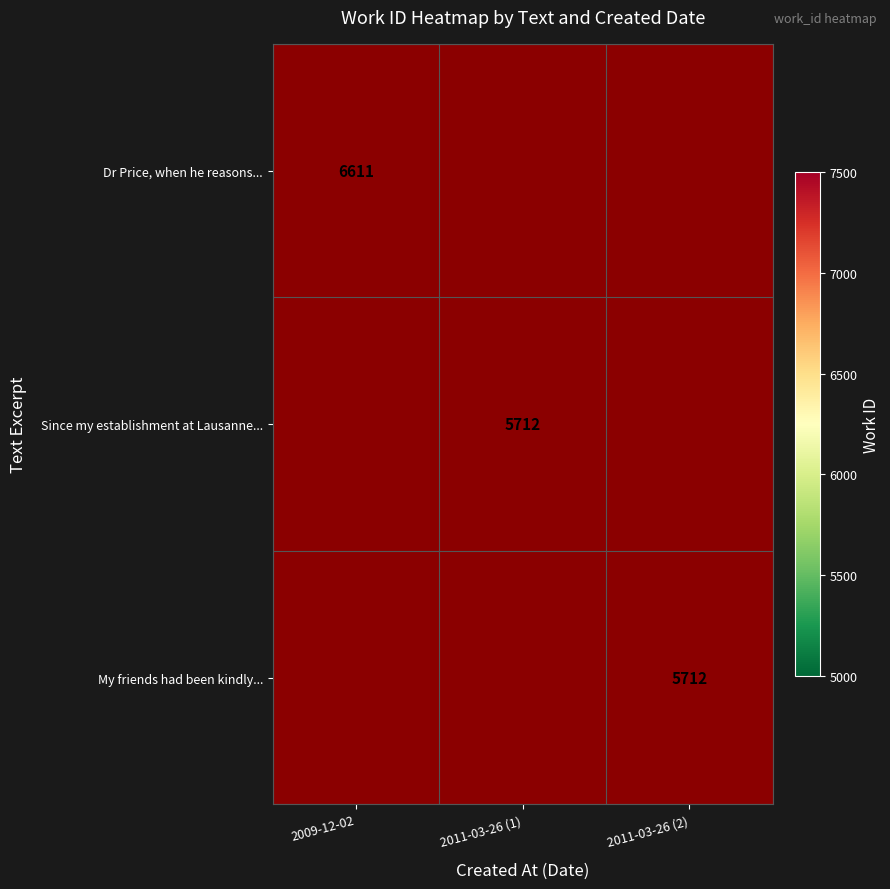

Between 2011-03-26 (2) and 2011-03-26 (1), which is larger?

2011-03-26 (1)